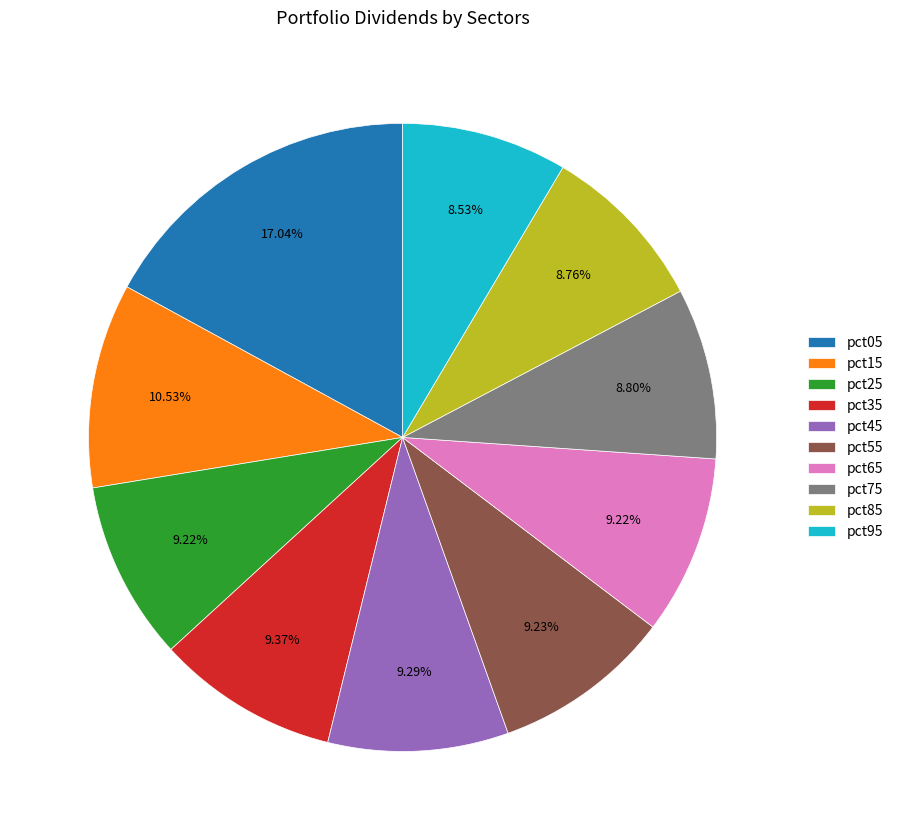

Is the sum of pct75 and pct55 greater than half?

No